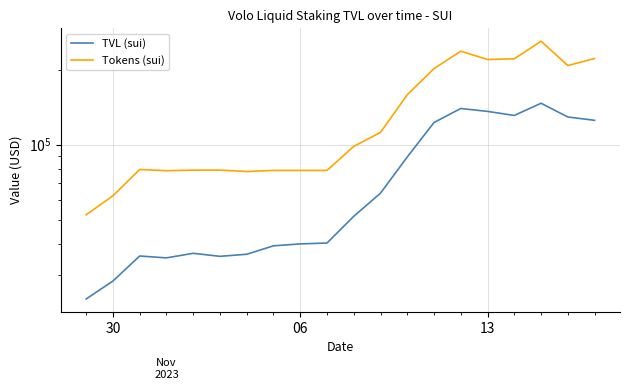

Which series changed the most between 3 and 15?

Tokens (sui)